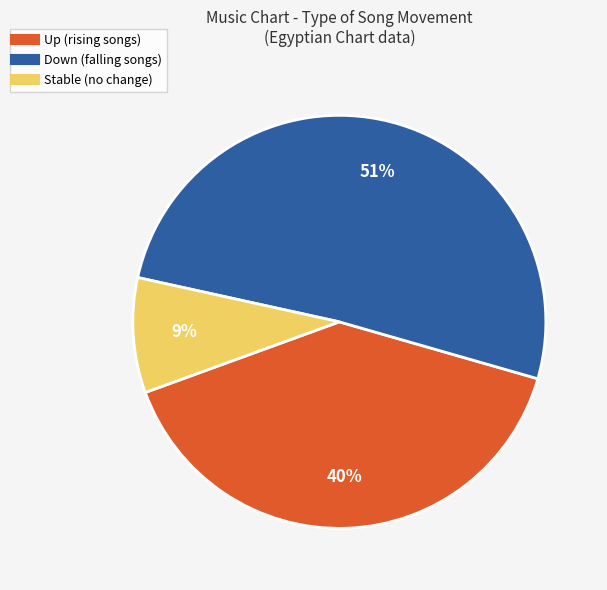

Is there any slice that represents more than half of the pie?

Yes